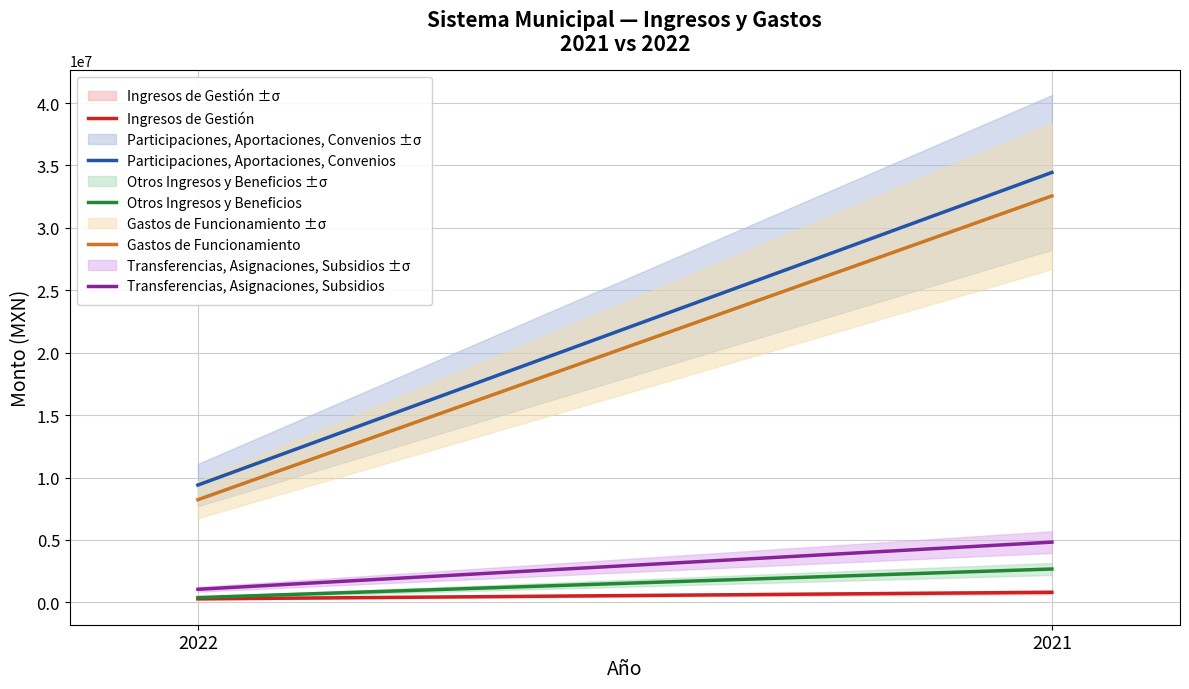

What is the average value of the Gastos de Funcionamiento series?

20392670.2